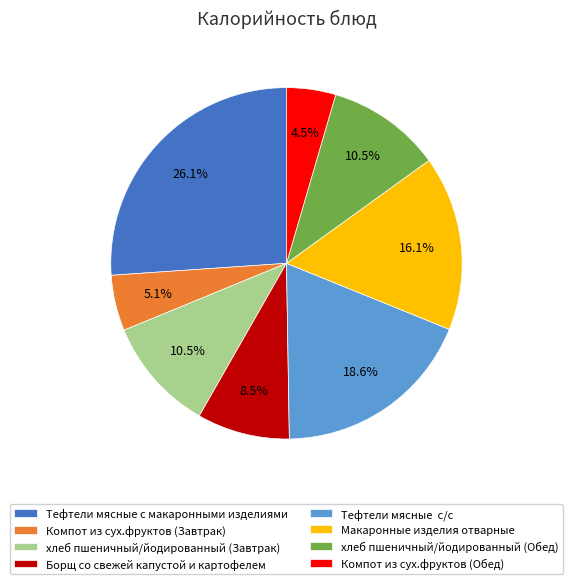

To the nearest percent, what is the difference between the largest and smallest slice percentages?

22%